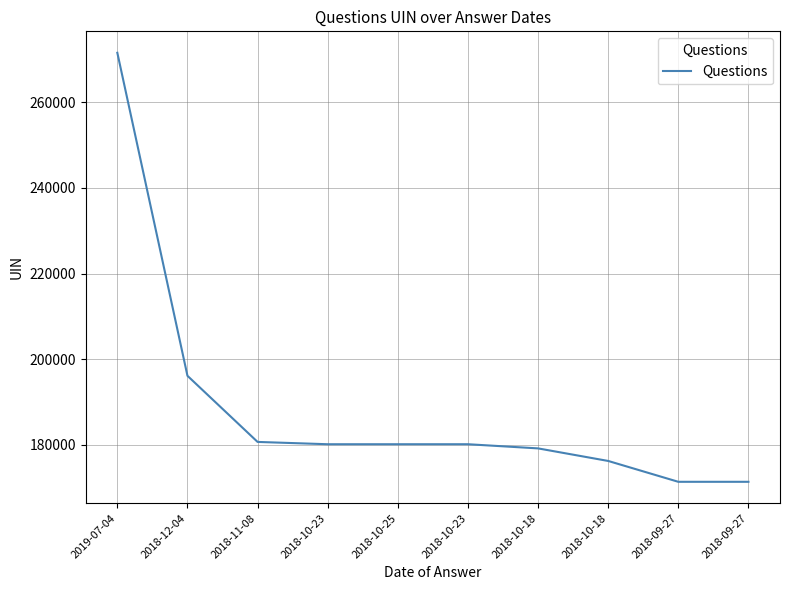

What is the sum of all values?

1887243